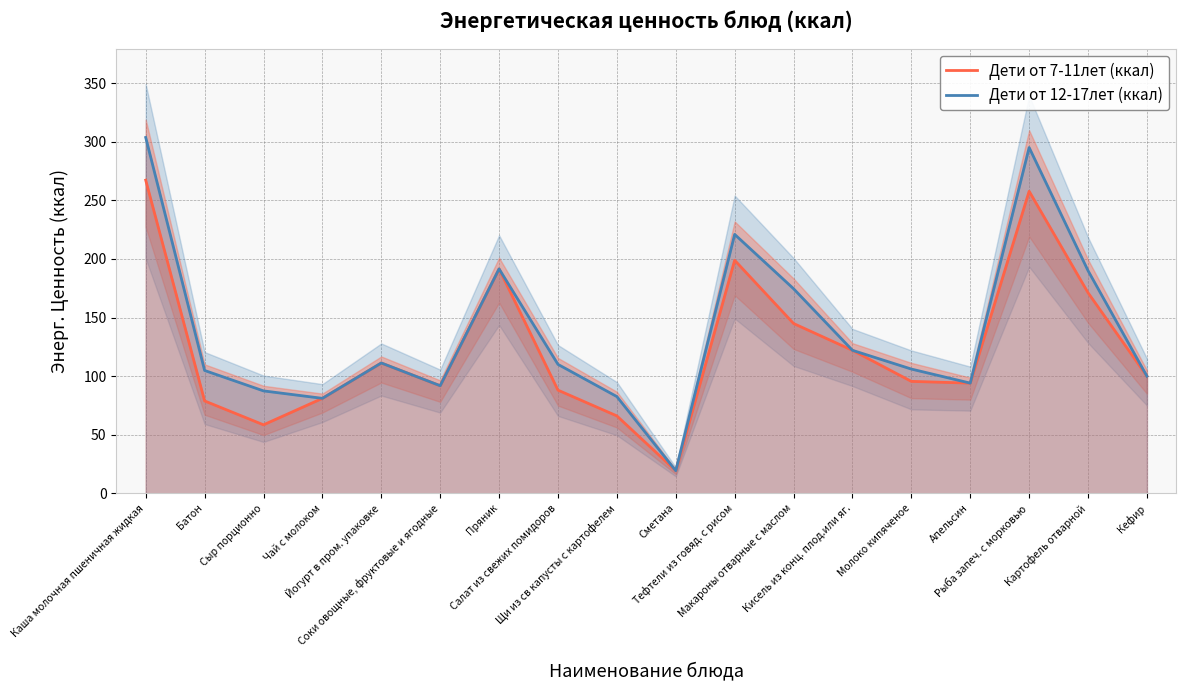

At Апельсин, list the series in order from largest to smallest.

Дети от 7-11лет (ккал), Дети от 12-17лет (ккал)